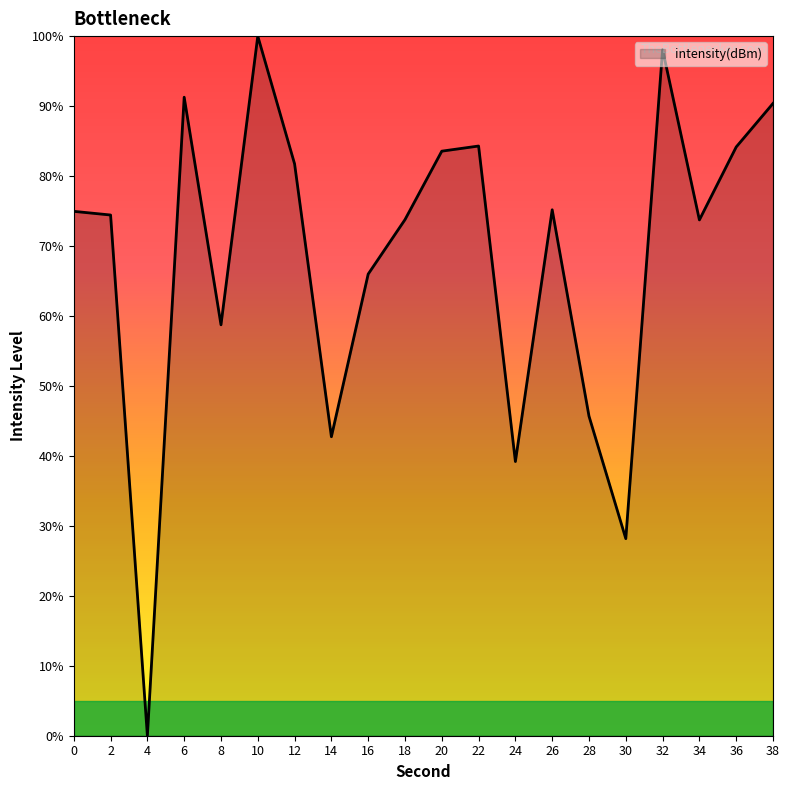

True or false: there are more than 0 points higher than both neighbors.

True